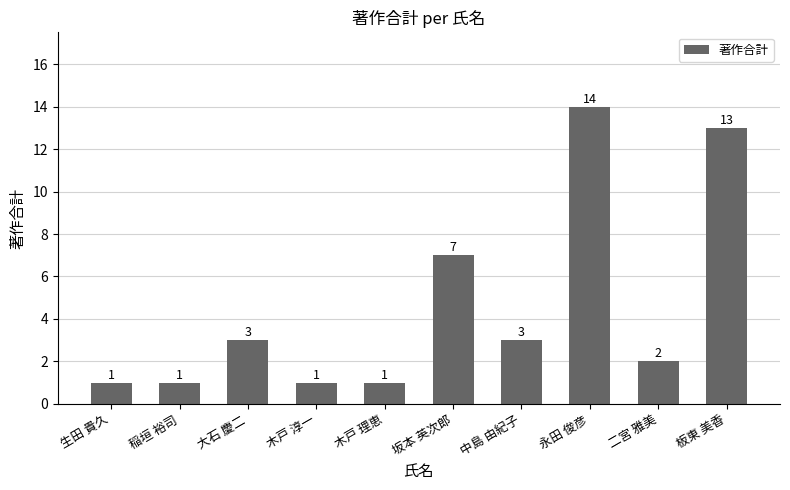

Are the bars horizontal?

No